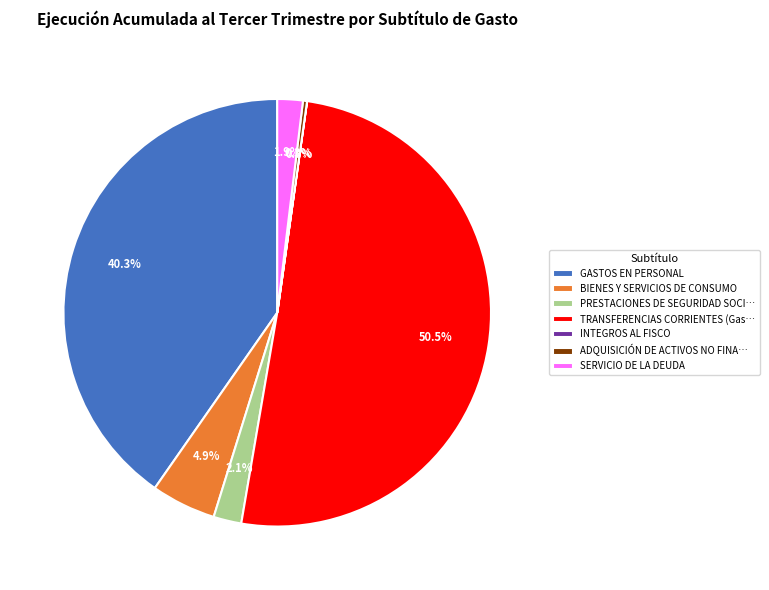

What percentage do ADQUISICIÓN DE ACTIVOS NO FINA… and PRESTACIONES DE SEGURIDAD SOCI… together represent?

2.4%